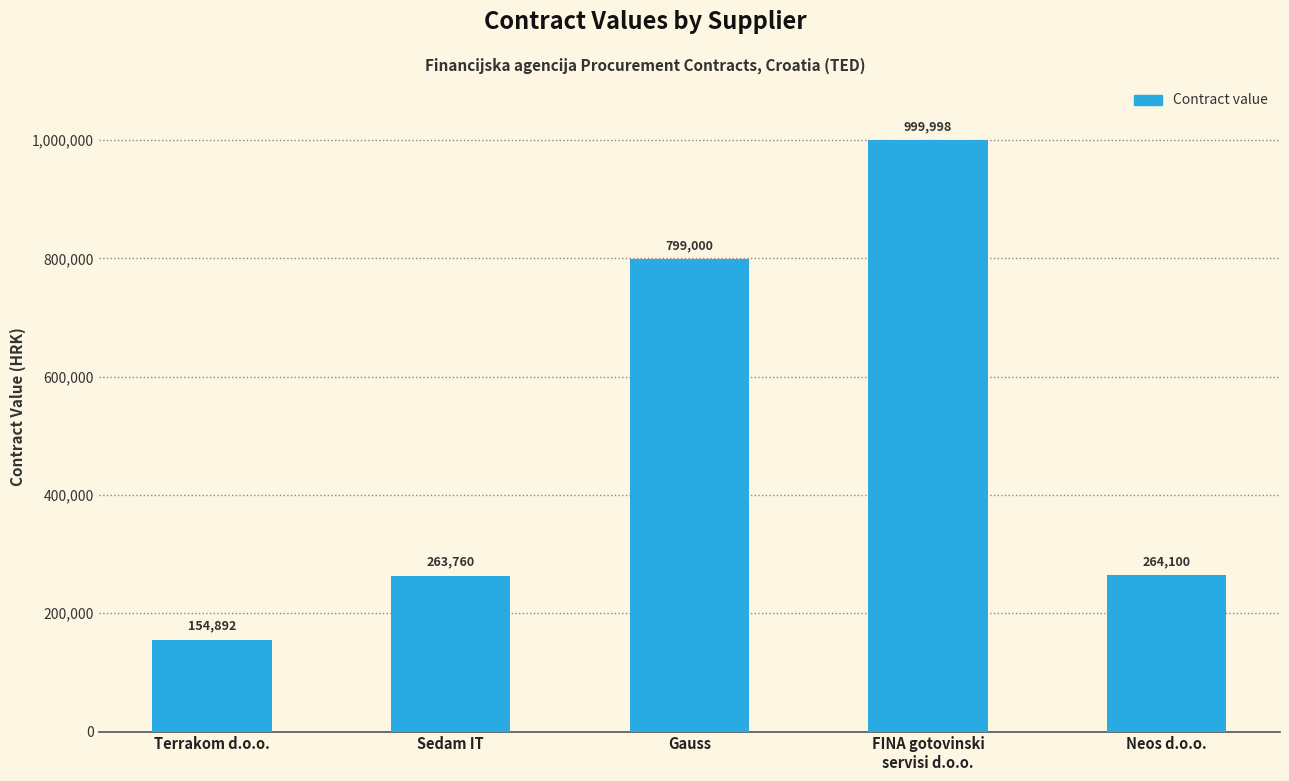

Rank the categories by value from highest to lowest.

FINA gotovinski
servisi d.o.o., Gauss, Neos d.o.o., Sedam IT, Terrakom d.o.o.